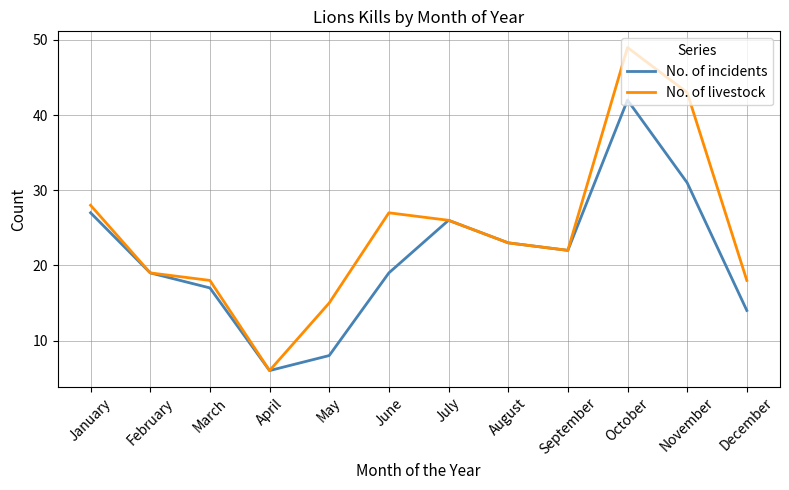

Rank the series by their maximum value, from highest to lowest.

No. of livestock, No. of incidents